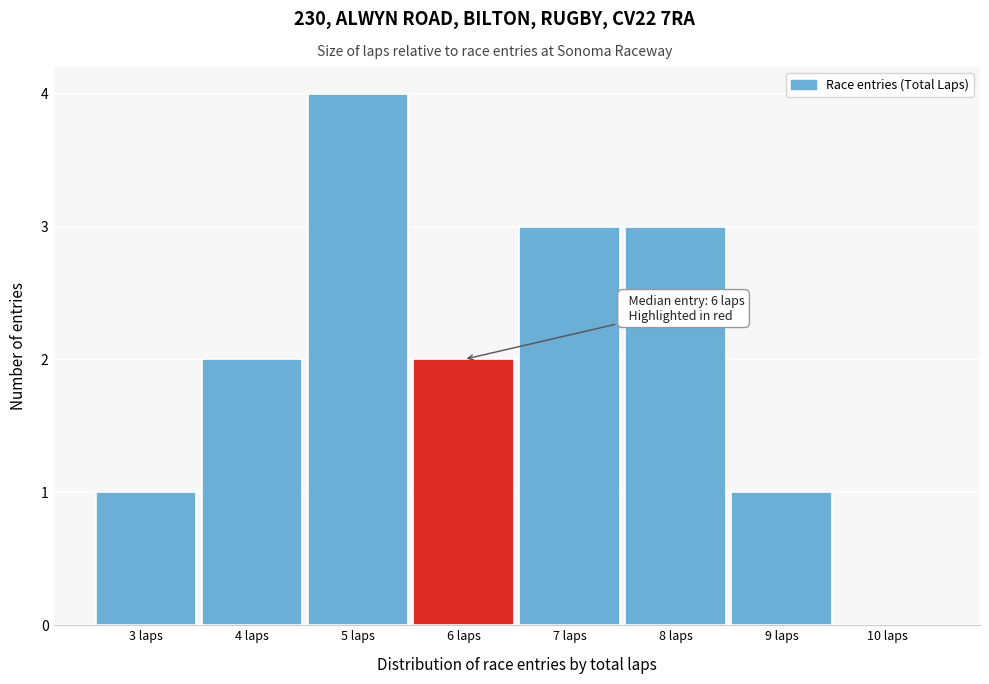

Which range on the x-axis has the tallest bar?

4.5 to 5.5